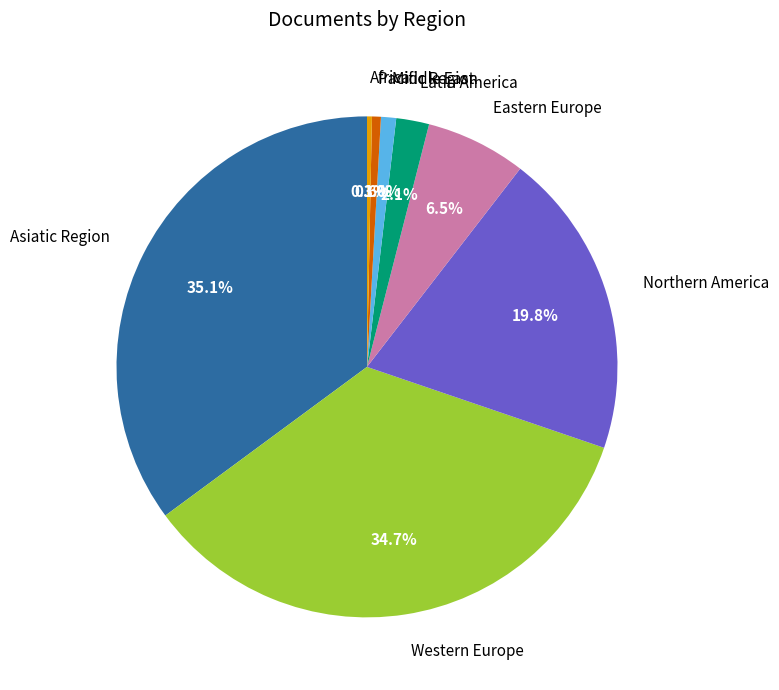

How much of the chart is everything except Asiatic Region?

64.9%